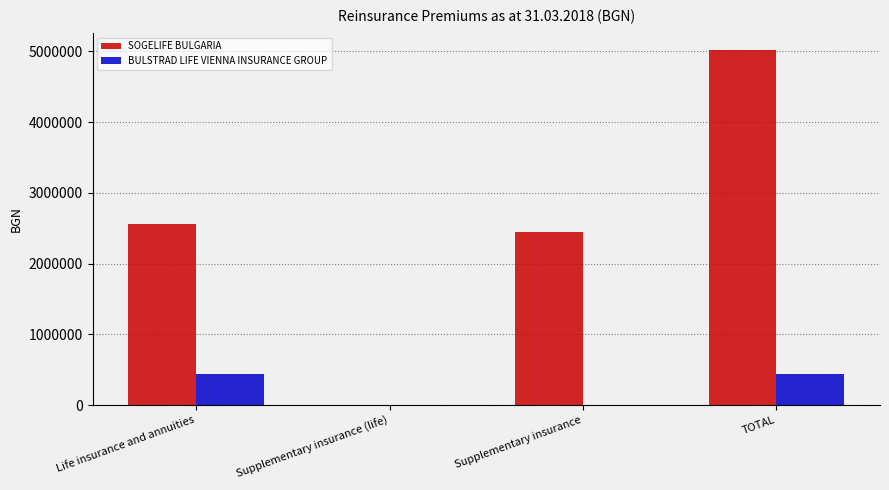

The BULSTRAD LIFE VIENNA INSURANCE GROUP series shows 0.0 at Supplementary insurance (life). True or false?

True